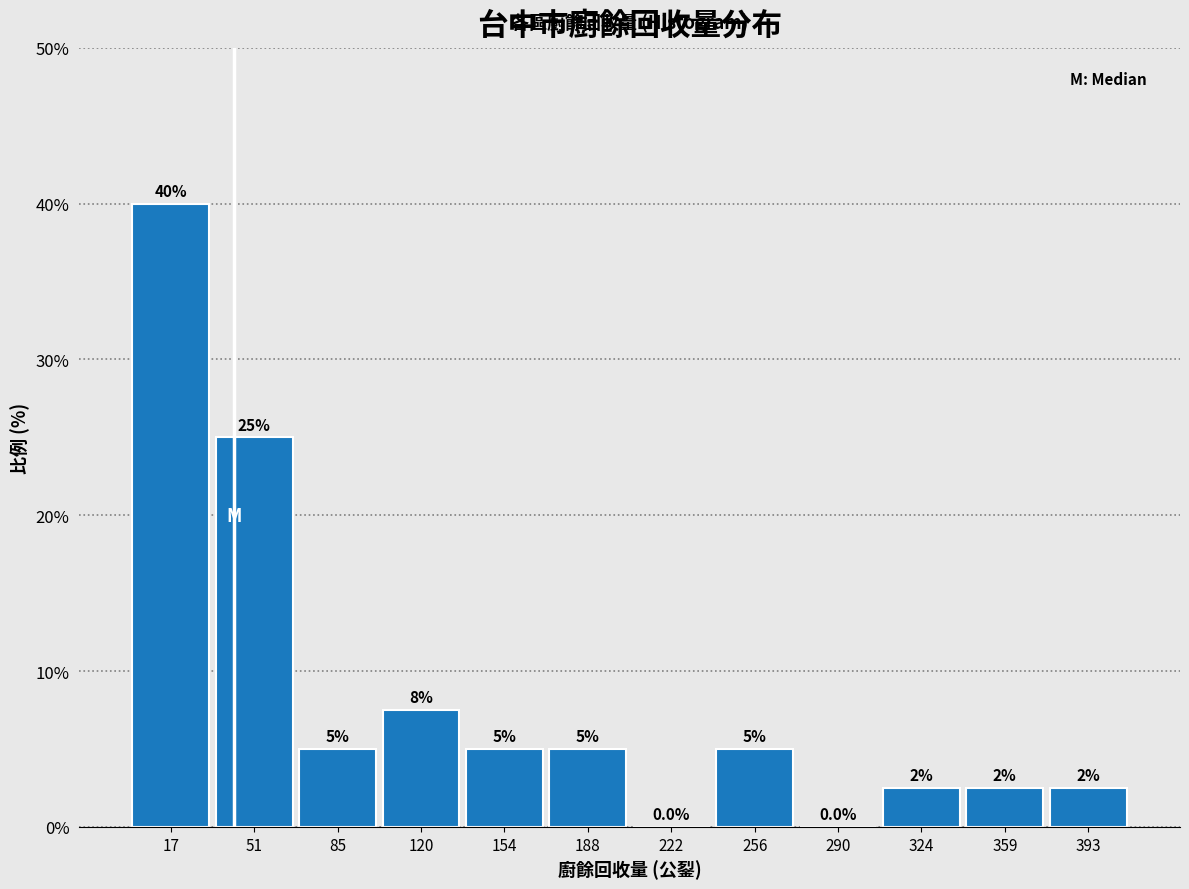

Which range on the x-axis has the tallest bar?

0 to 35